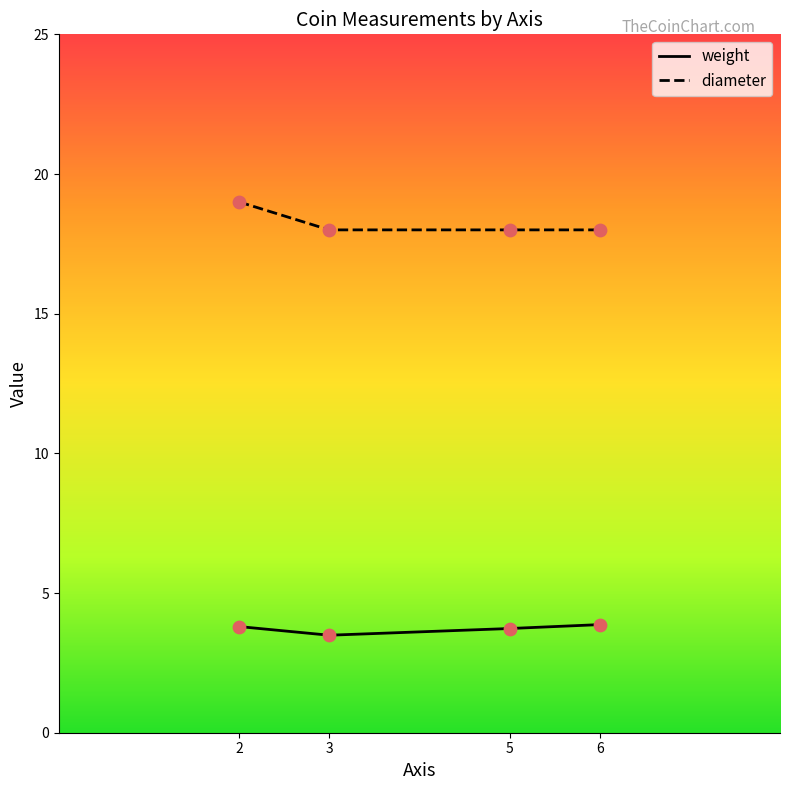

What is the spread (max minus min) of values at 5?

14.3